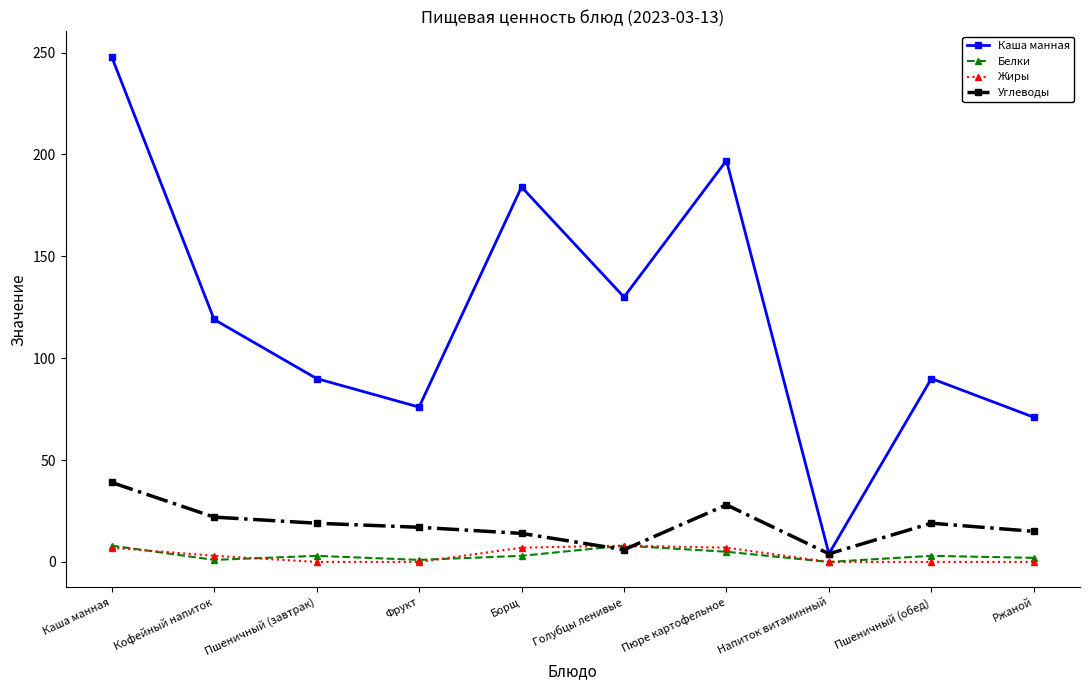

What is the label of the 6th point from the right?

Борщ